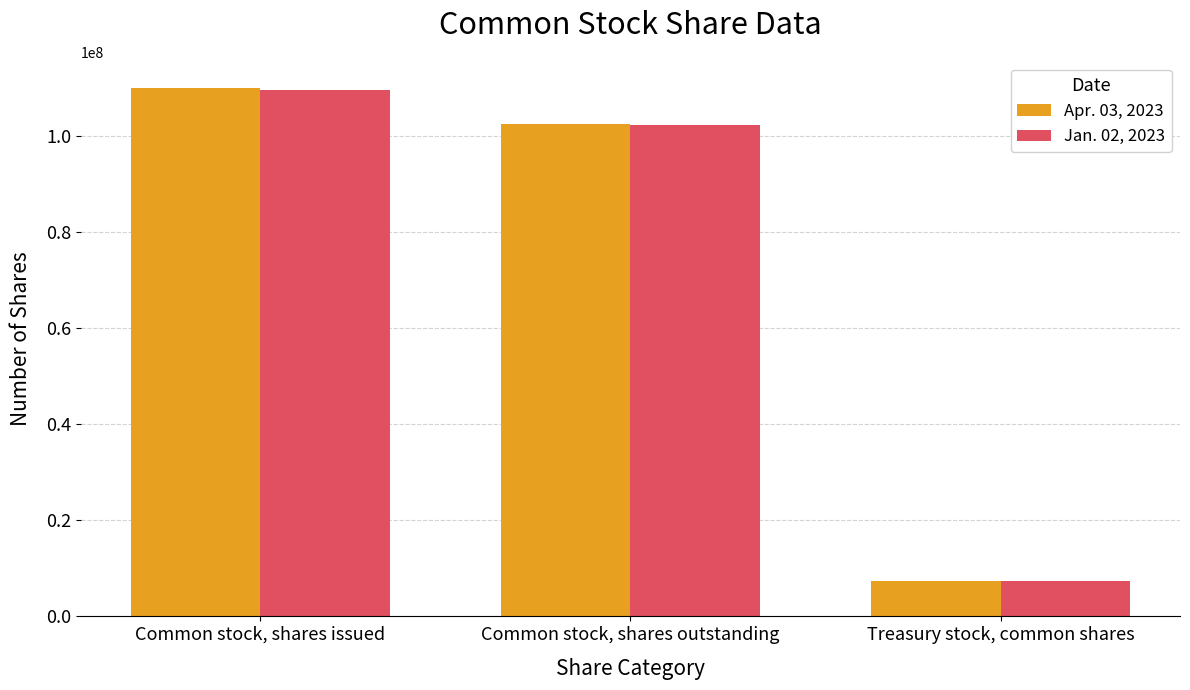

What is the spread (max minus min) of values at Common stock, shares issued?

358000